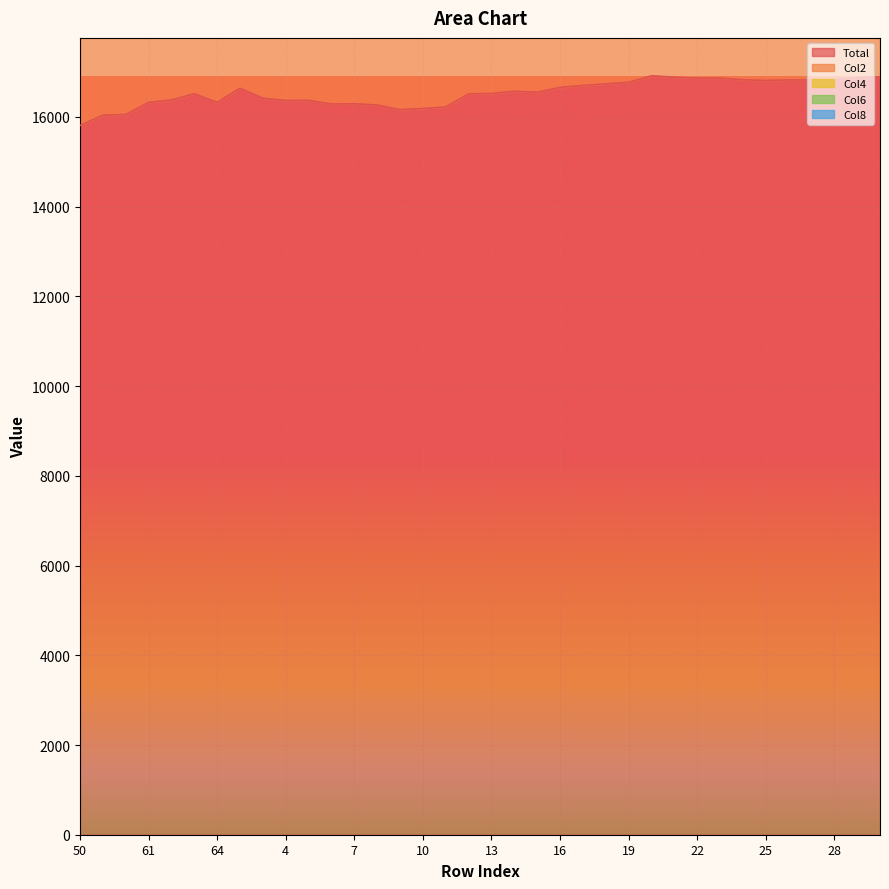

How many interior local peaks does the Col6 series have?

5